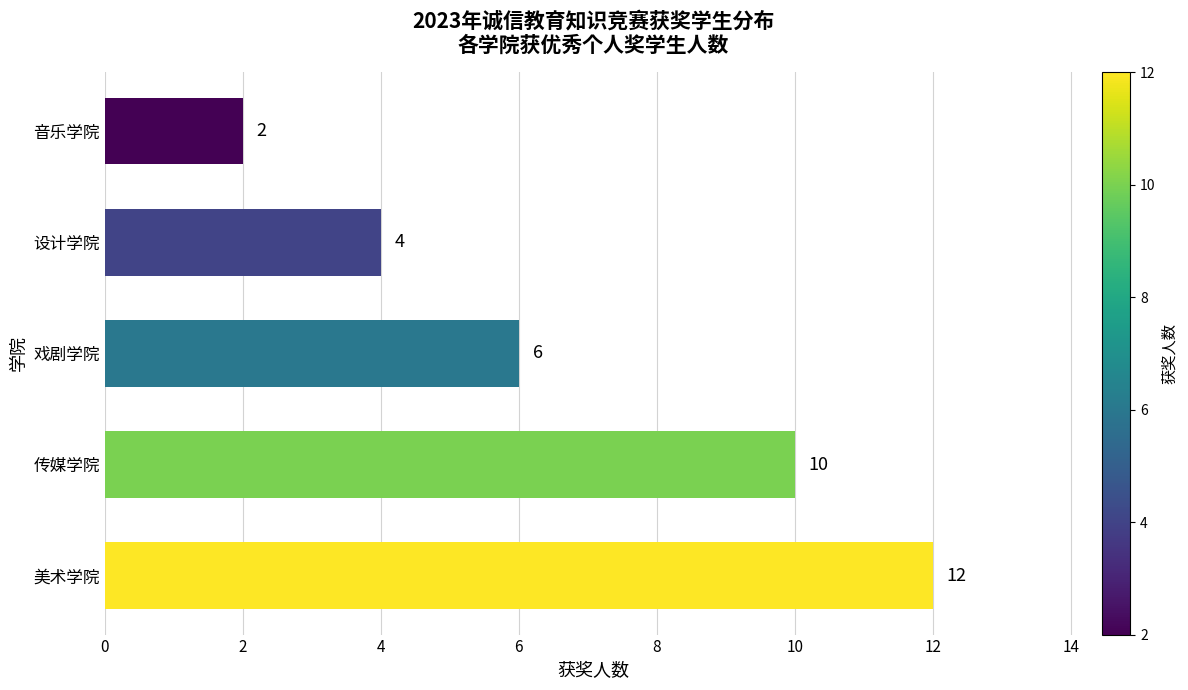

True or false: the data shows 10 at 传媒学院.

True